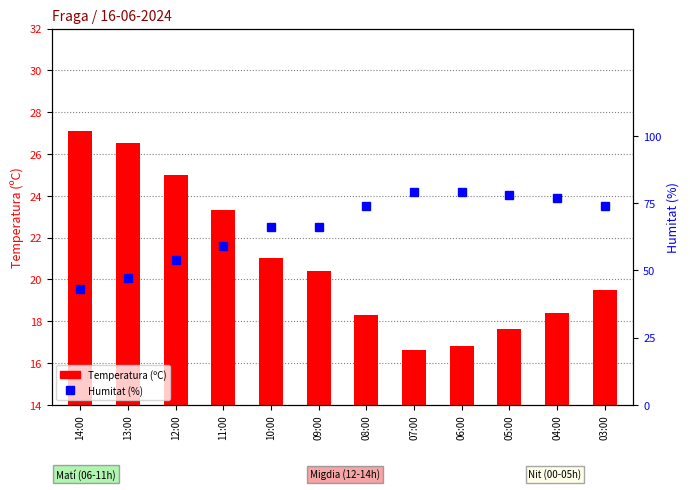

List the series in order of their peak value, lowest first.

Temperatura (ºC), Humitat (%)